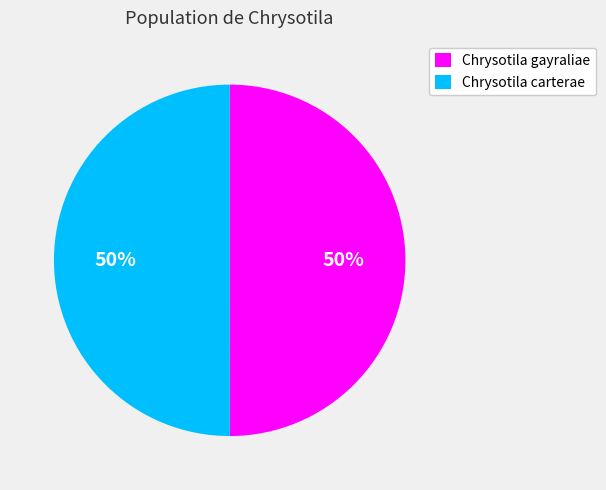

True or false: Chrysotila carterae accounts for 58% of the total.

False